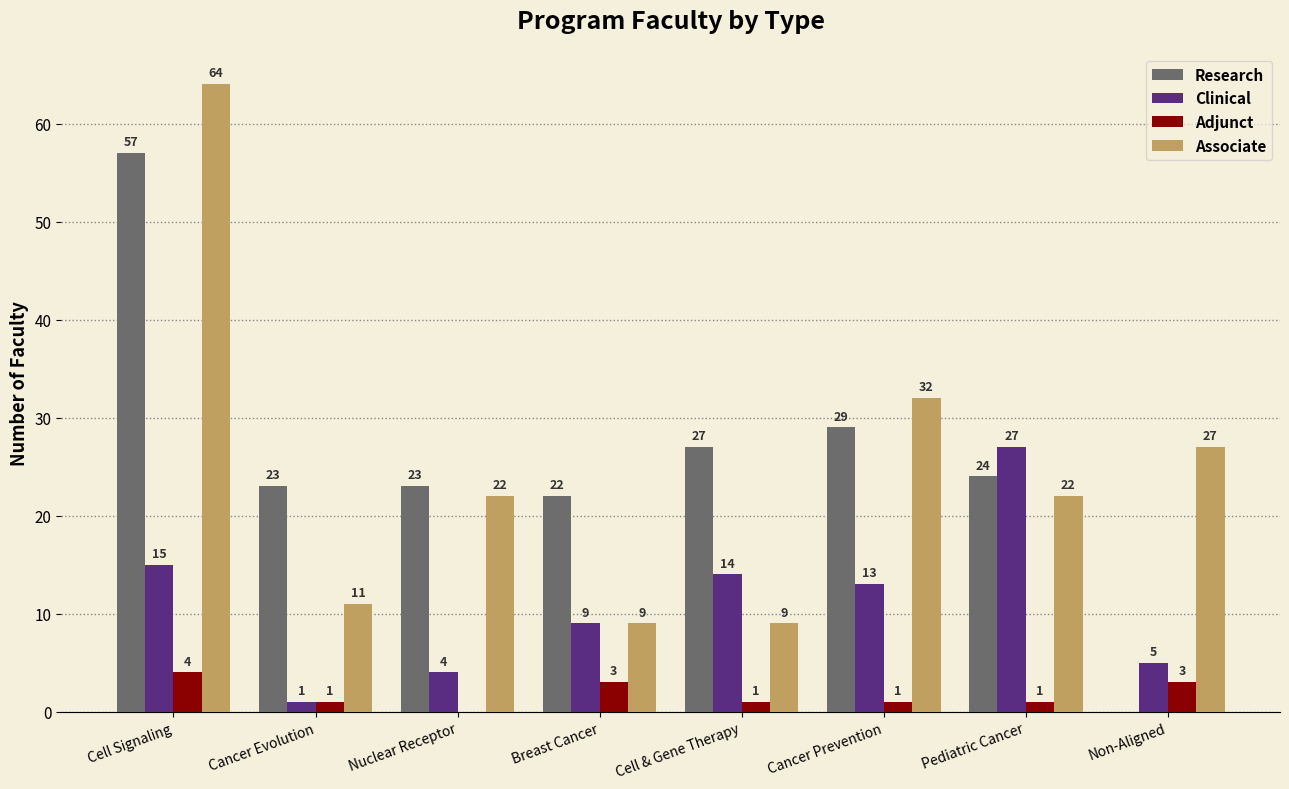

What is the difference between the Associate values at Cancer Evolution and Cell Signaling?

53